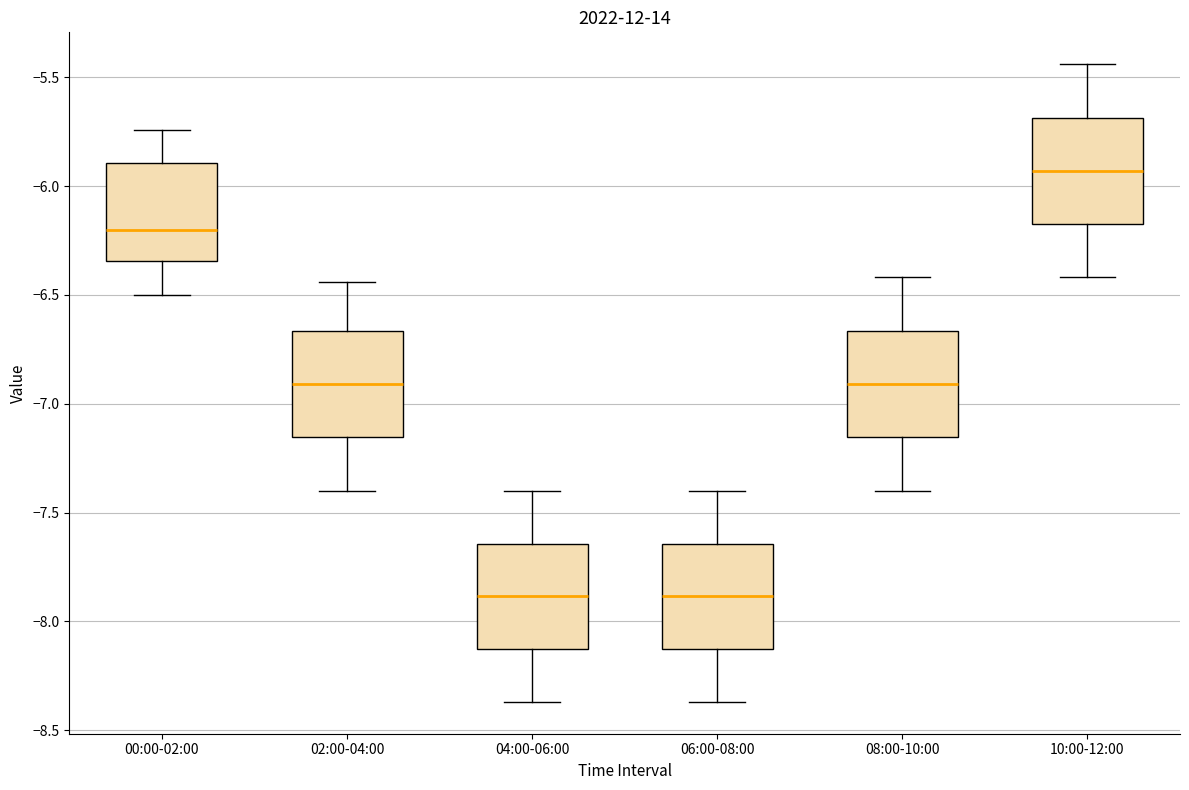

Reading left to right, transcribe this box plot: for each box, give where its median line is, the range the box spans, and where its two whiskers end, as read against the y-axis. The values are not printed on the chart, so give them approximately, as read against the axis.

00:00-02:00: median -6.20, box -6.35 to -5.90, whiskers -6.50 to -5.75
02:00-04:00: median -6.90, box -7.15 to -6.65, whiskers -7.40 to -6.45
04:00-06:00: median -7.90, box -8.15 to -7.65, whiskers -8.35 to -7.40
06:00-08:00: median -7.90, box -8.15 to -7.65, whiskers -8.35 to -7.40
08:00-10:00: median -6.90, box -7.15 to -6.65, whiskers -7.40 to -6.40
10:00-12:00: median -5.95, box -6.15 to -5.70, whiskers -6.40 to -5.45